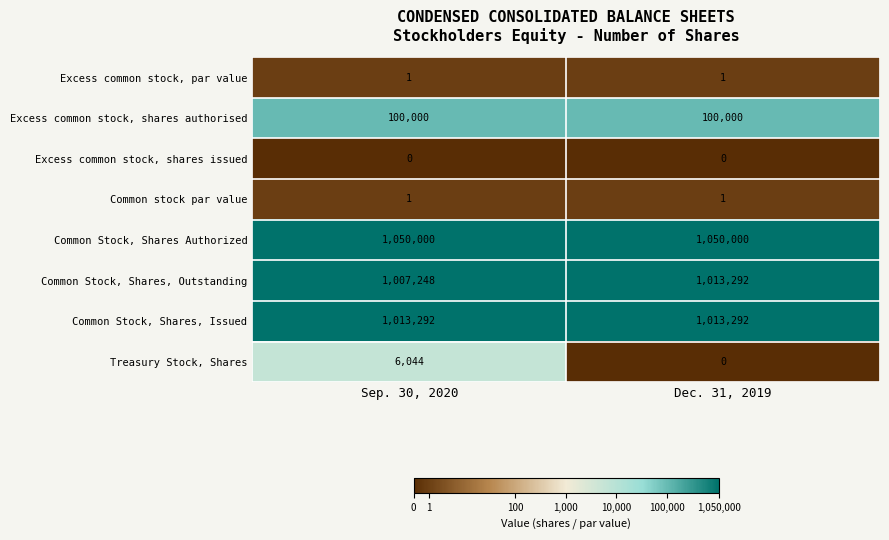

True or false: Excess common stock, shares authorised has a value of 173671 at Dec. 31, 2019.

False